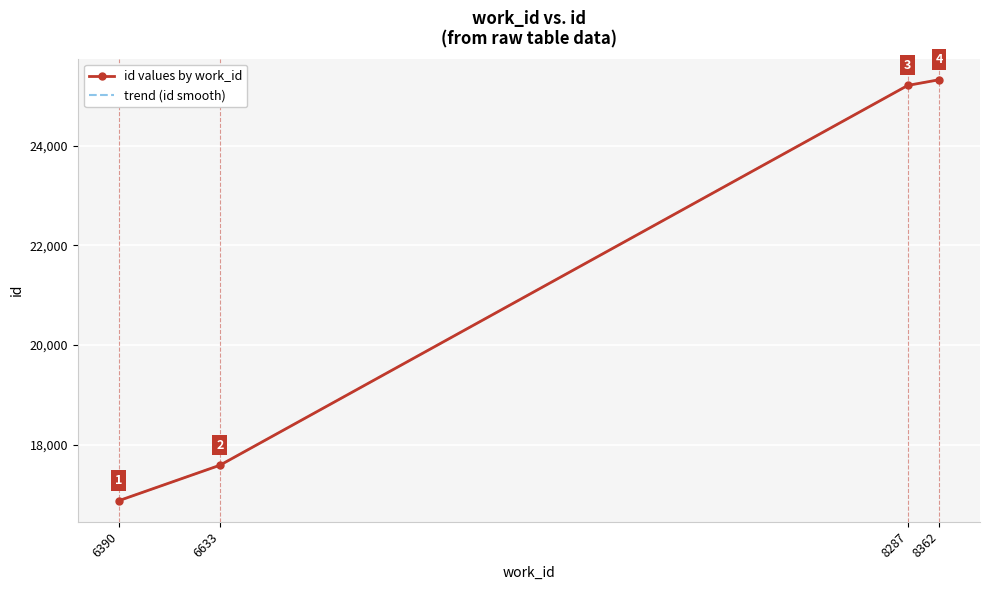

True or false: id values by work_id has a value of 16874 at 6390.

True